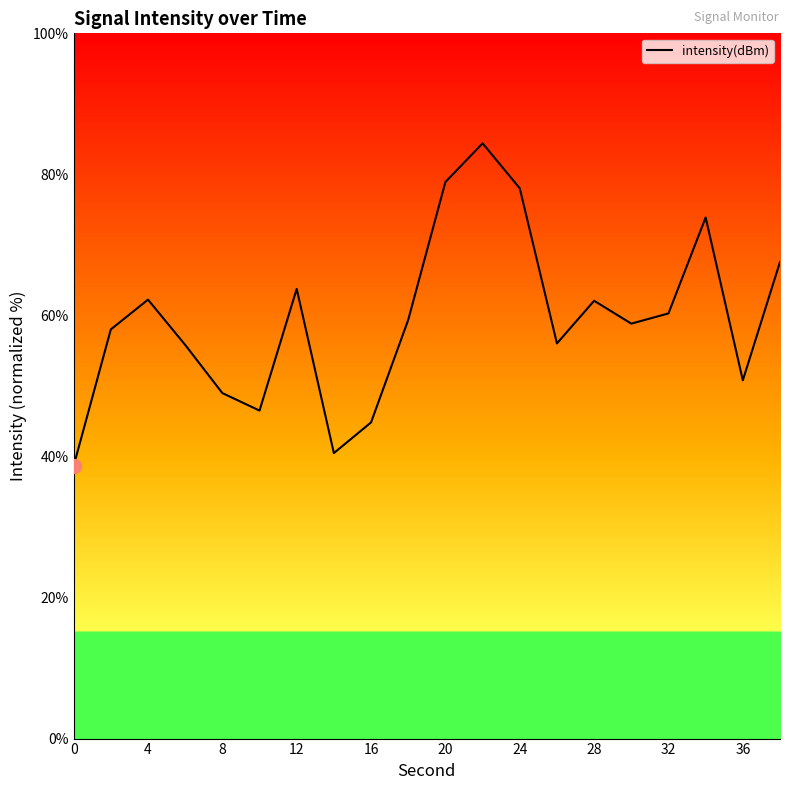

What is the maximum value shown in the chart?

84.4